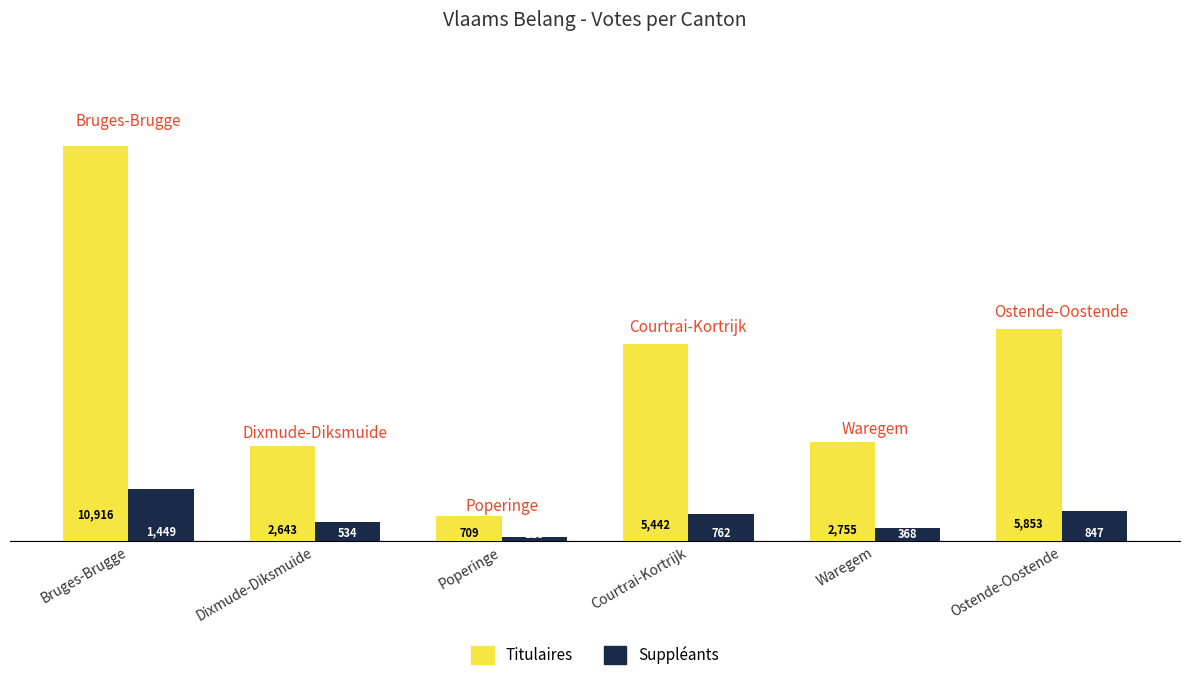

At which label does Suppléants first exceed 762?

Bruges-Brugge